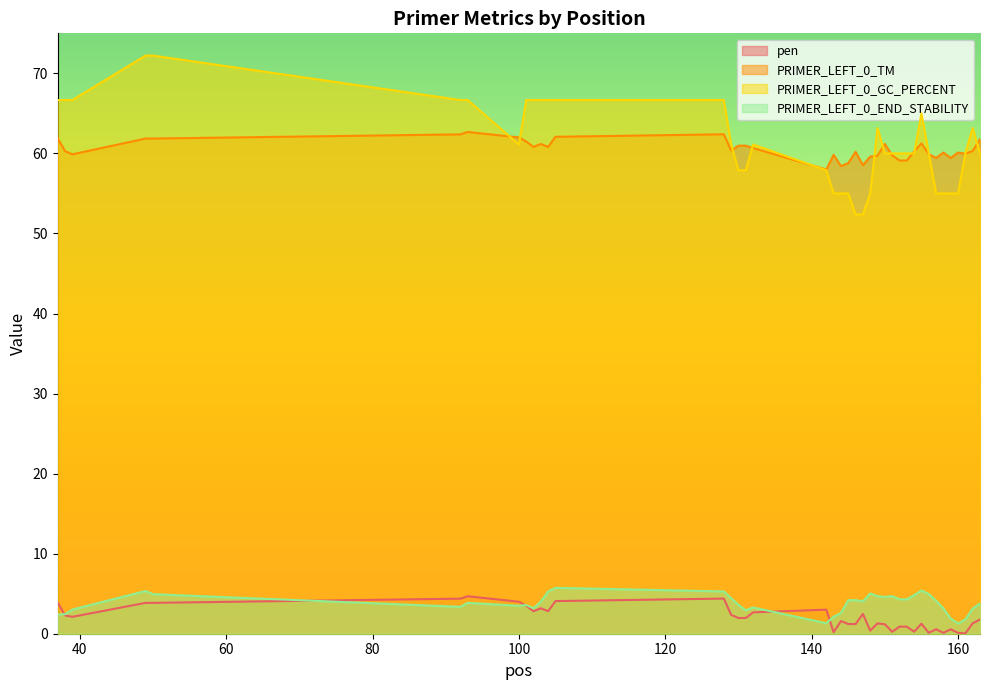

At which label does pen reach its peak?

93